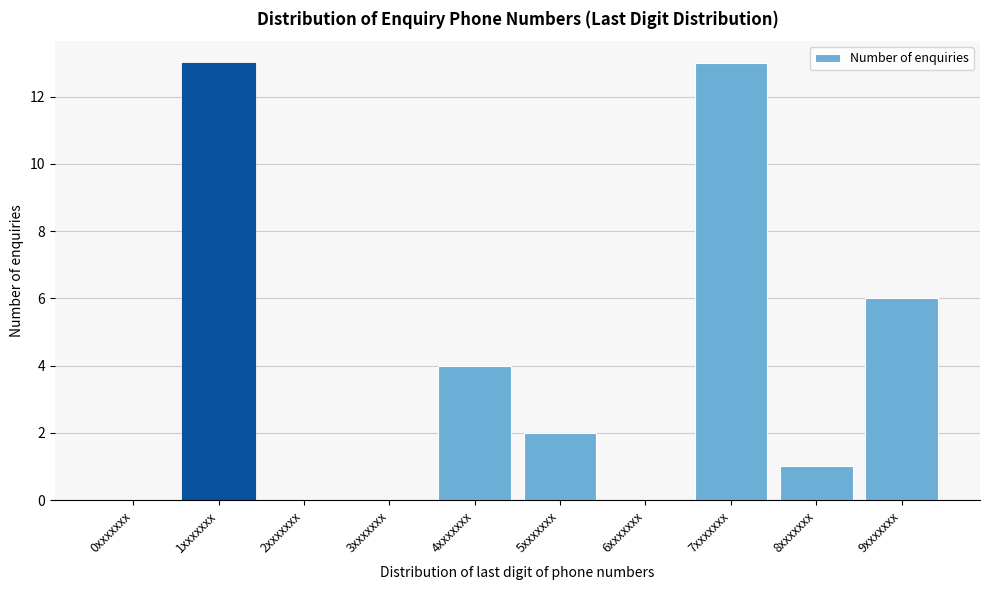

Reading left to right, transcribe all the data shown in this chart.

0xxxxxxx=0	1xxxxxxx=13	2xxxxxxx=0	3xxxxxxx=0	4xxxxxxx=4	5xxxxxxx=2	6xxxxxxx=0	7xxxxxxx=13	8xxxxxxx=1	9xxxxxxx=6